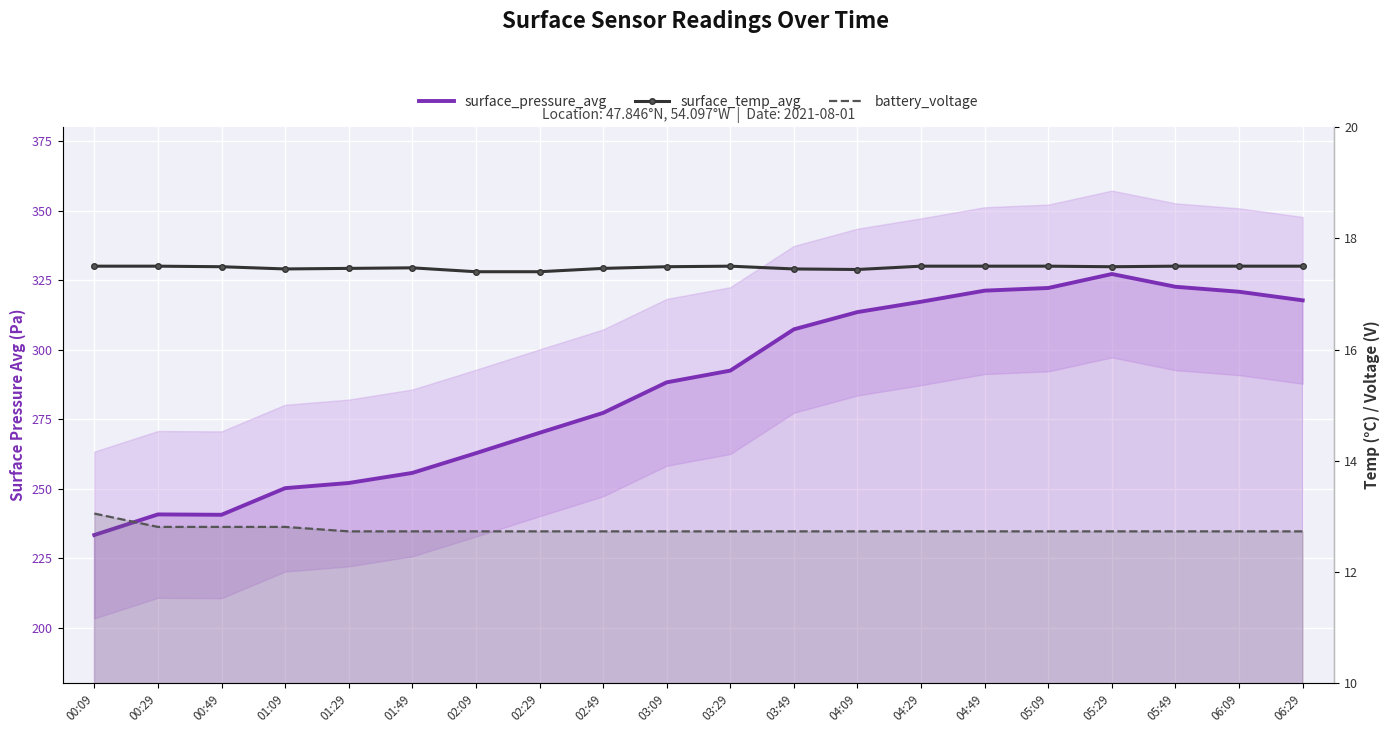

What is the highest value of the surface_pressure_avg series?

327.2